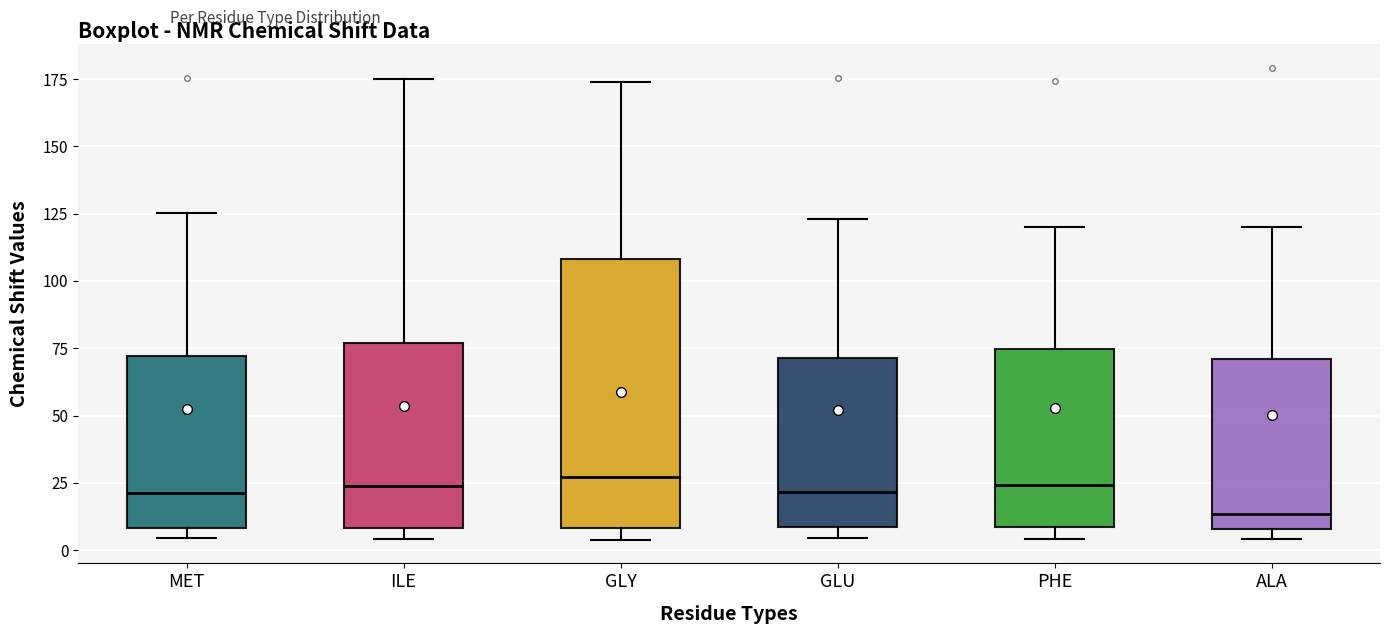

Where is the lower edge of the box for PHE on the y-axis? The values are not printed on the chart, so give them approximately, as read against the axis.

10